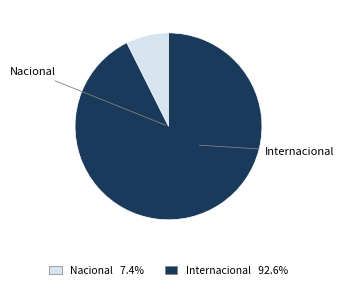

Is there any slice that represents more than half of the pie?

Yes